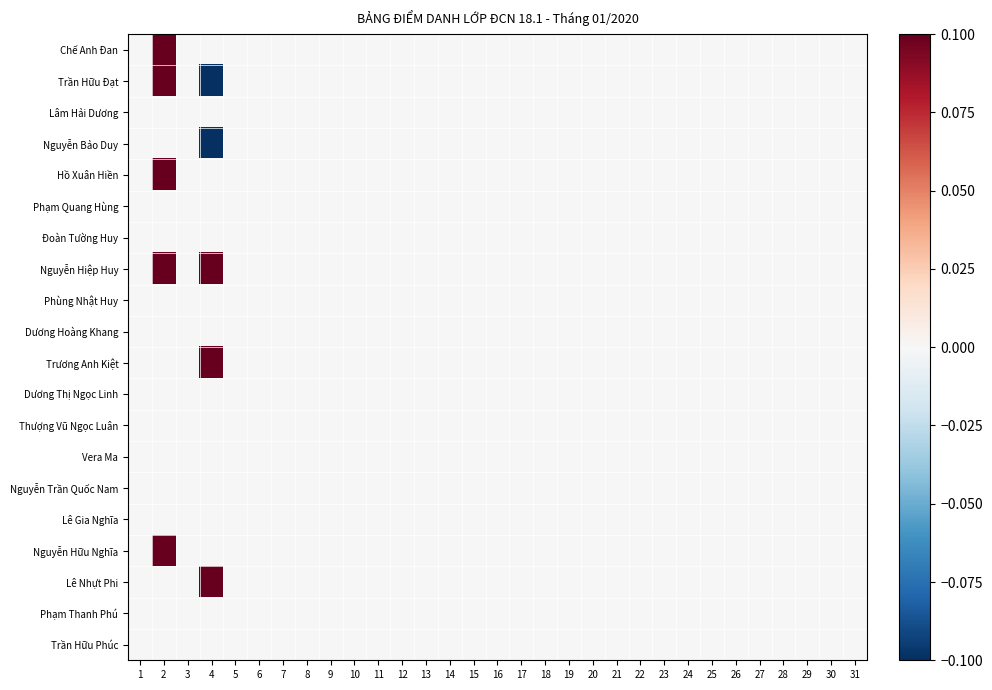

Count the number of categories in the chart.

31